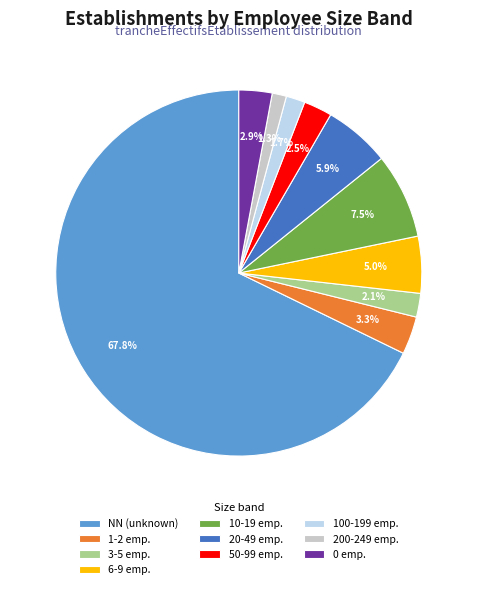

What is the largest slice in the pie chart?

NN (unknown)